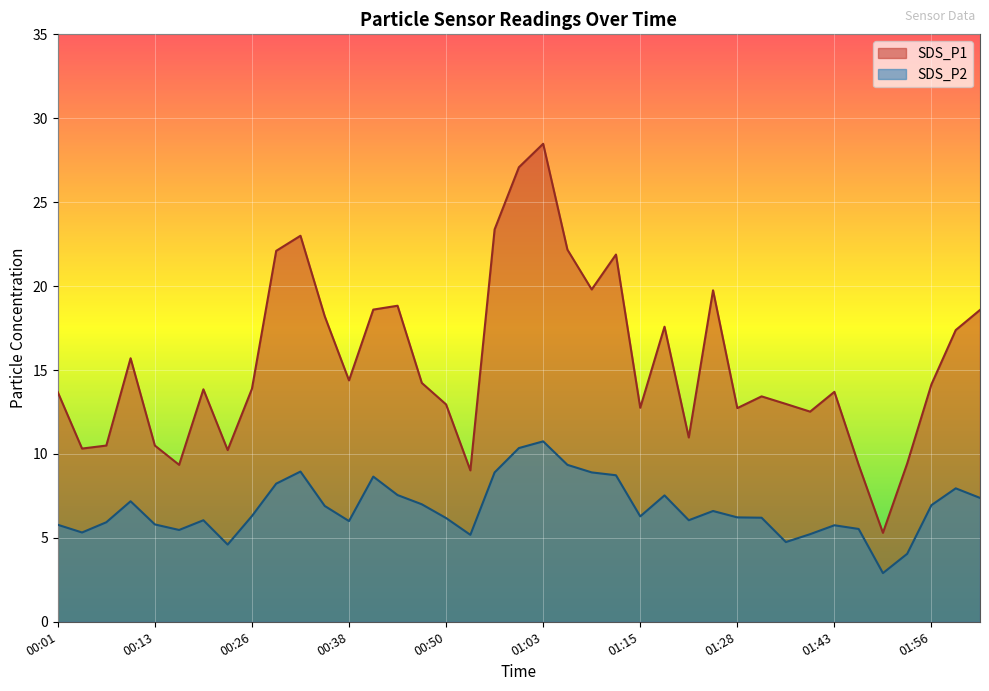

Is it true that SDS_P1 equals 7.1 at 01:18?

False